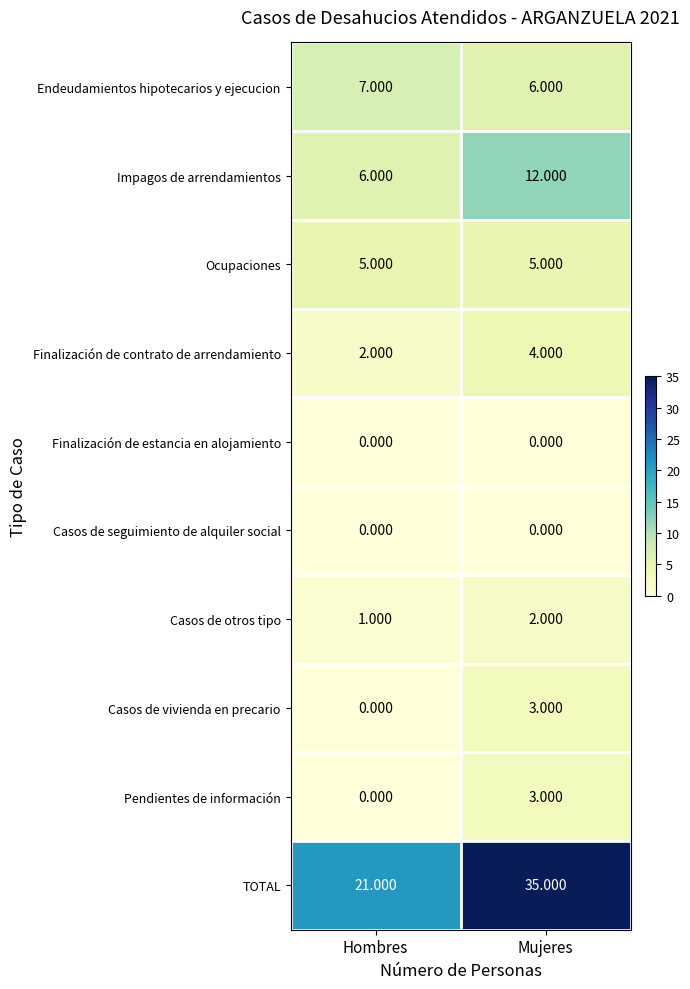

At which label does Endeudamientos hipotecarios y ejecucion reach its minimum?

Mujeres